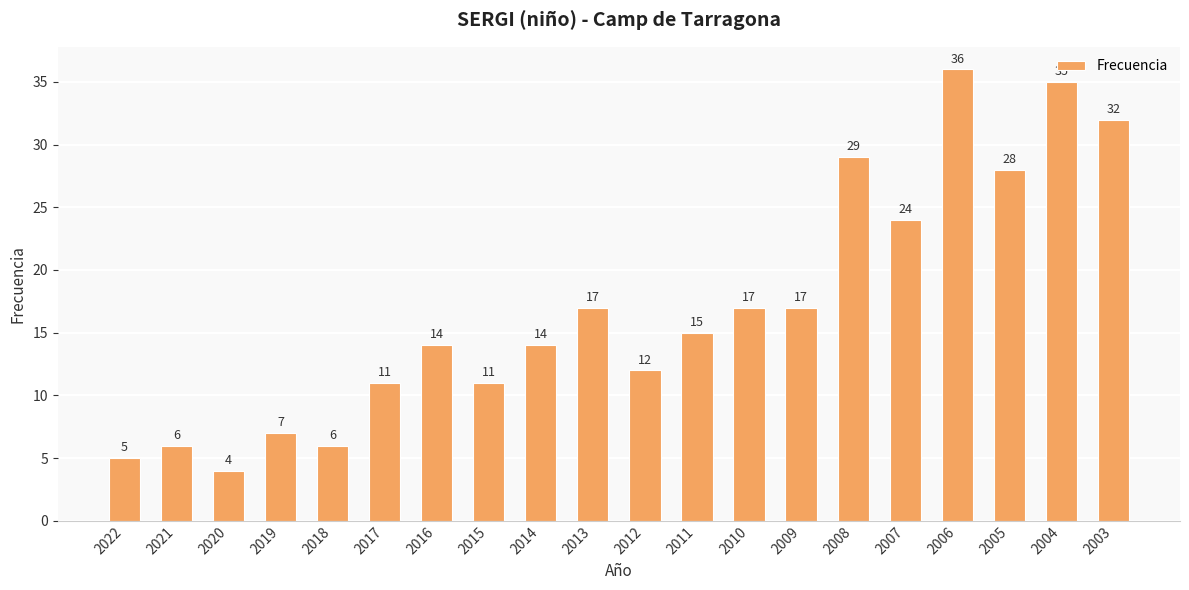

What is the change in value from 2018 to 2009?

+11